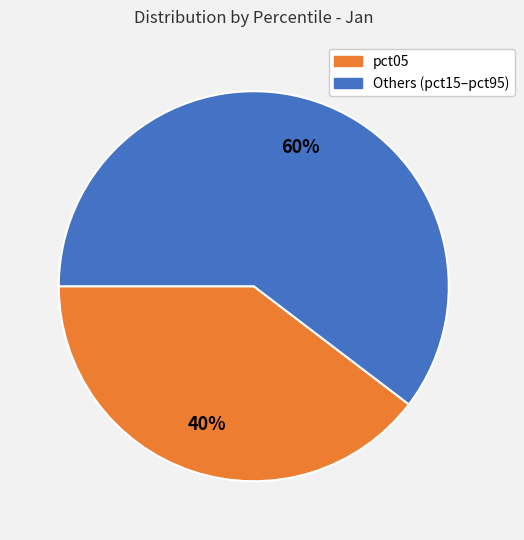

Is there any slice that represents more than half of the pie?

Yes